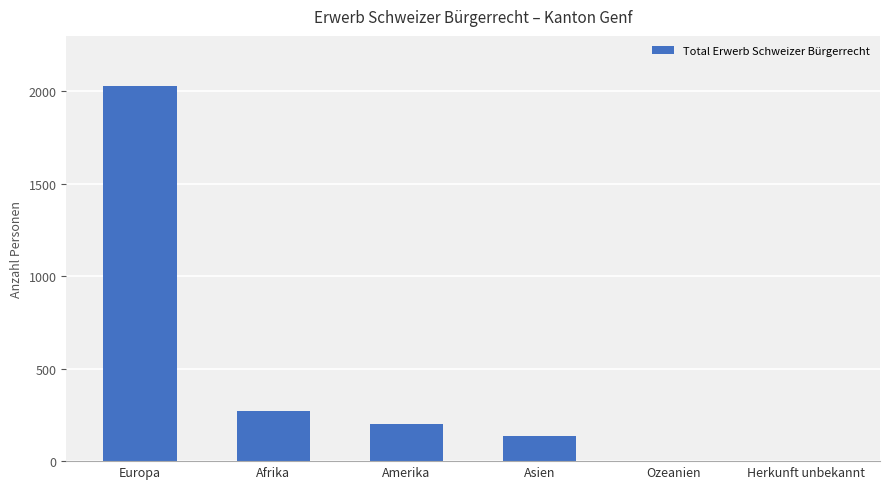

Is it true that the value at Amerika is 203?

True